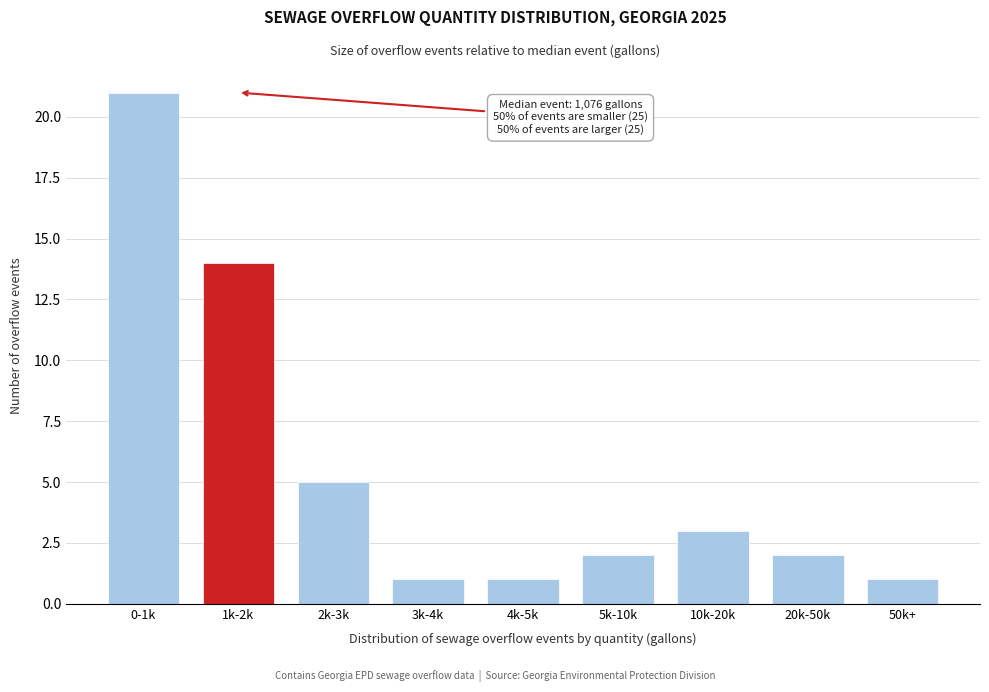

Reading left to right, transcribe all the data shown in this chart.

0-1k=21	1k-2k=14	2k-3k=5	3k-4k=1	4k-5k=1	5k-10k=2	10k-20k=3	20k-50k=2	50k+=1